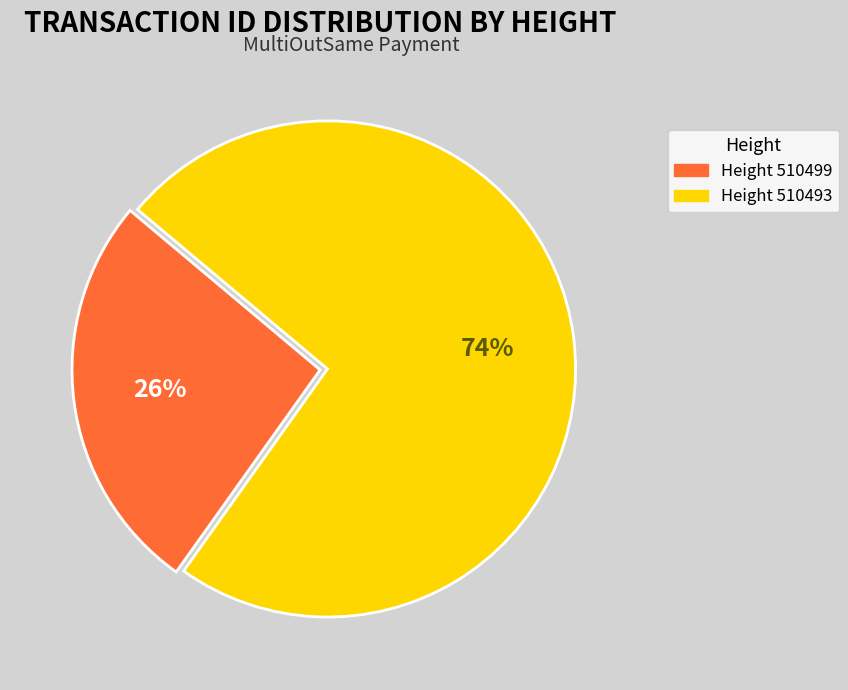

Count the number of slices in the pie.

2